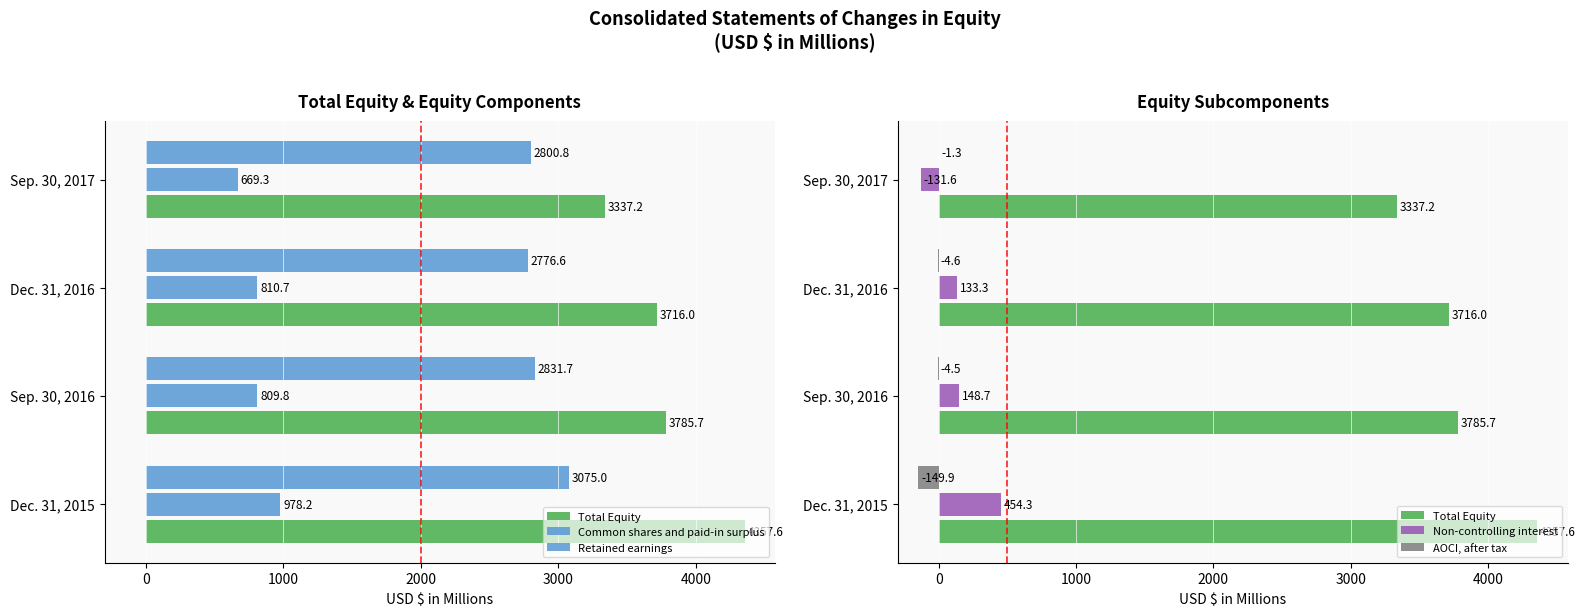

How many values in the AOCI, after tax series exceed -4?

1